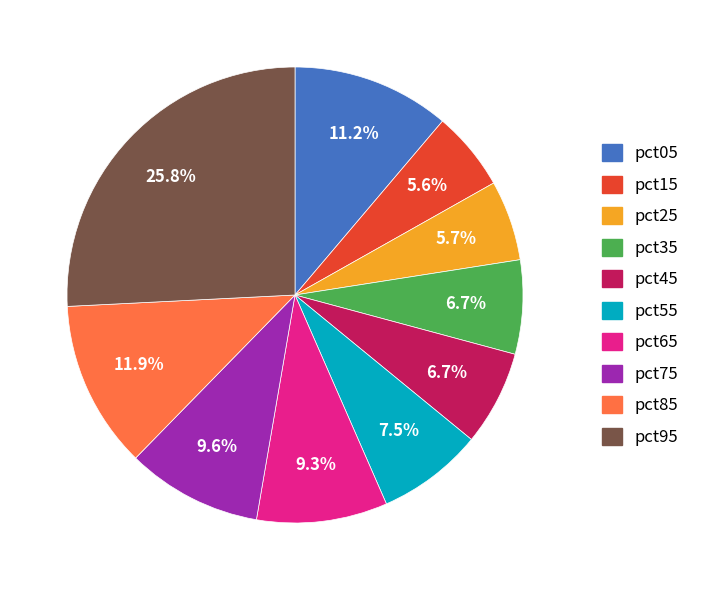

What percentage do pct35 and pct95 together represent?

32.5%